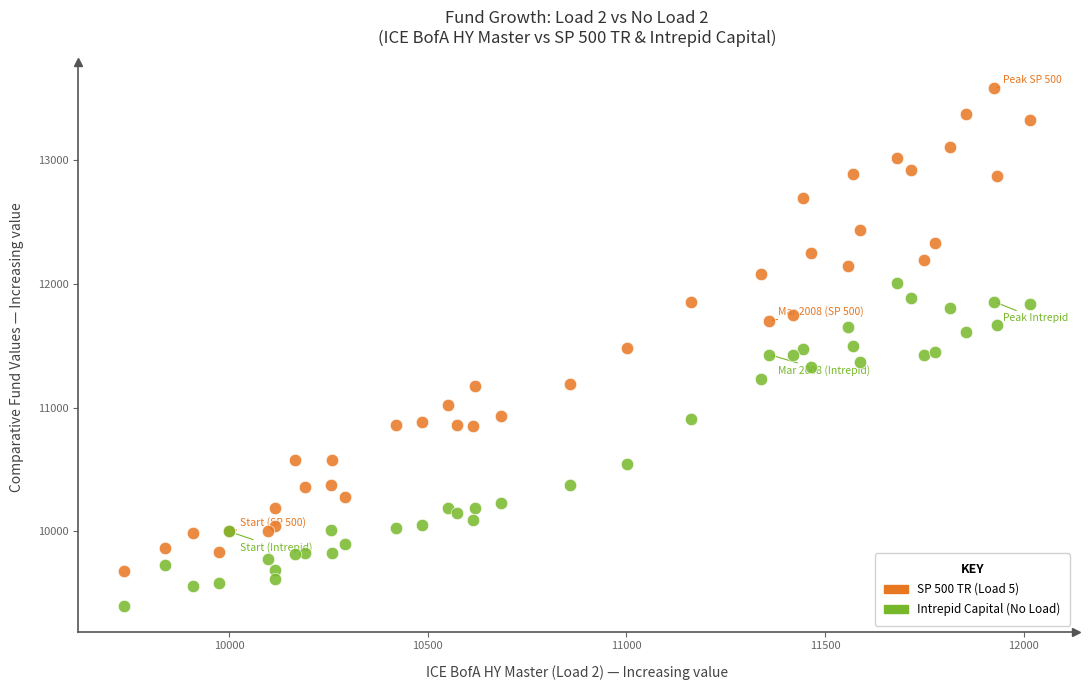

What are all the series names shown in the legend?

SP 500 TR (Load 5), Intrepid Capital (No Load)